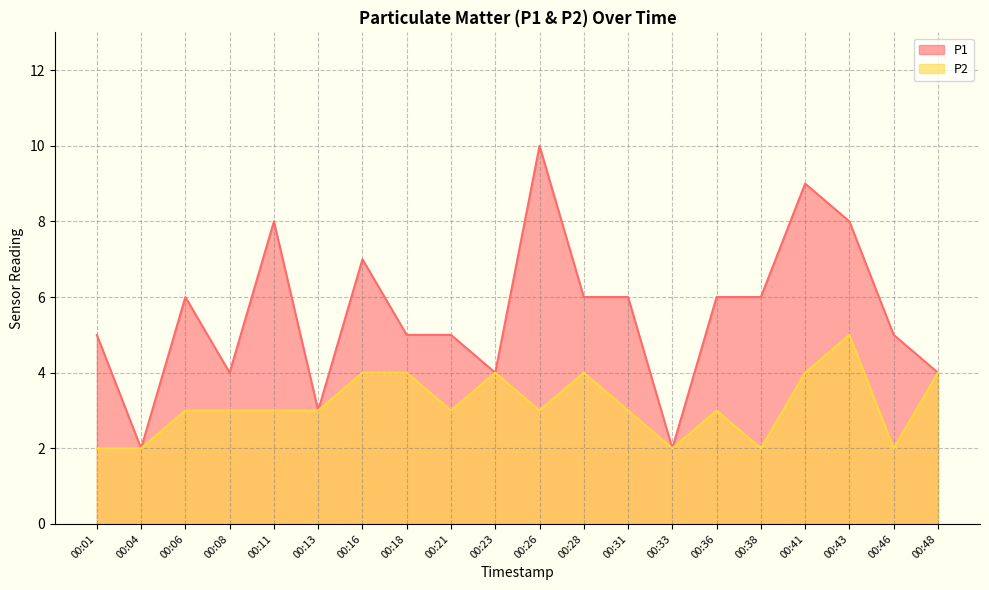

Is the value of P2 at 00:41 greater than the value of P1 at 00:28?

No